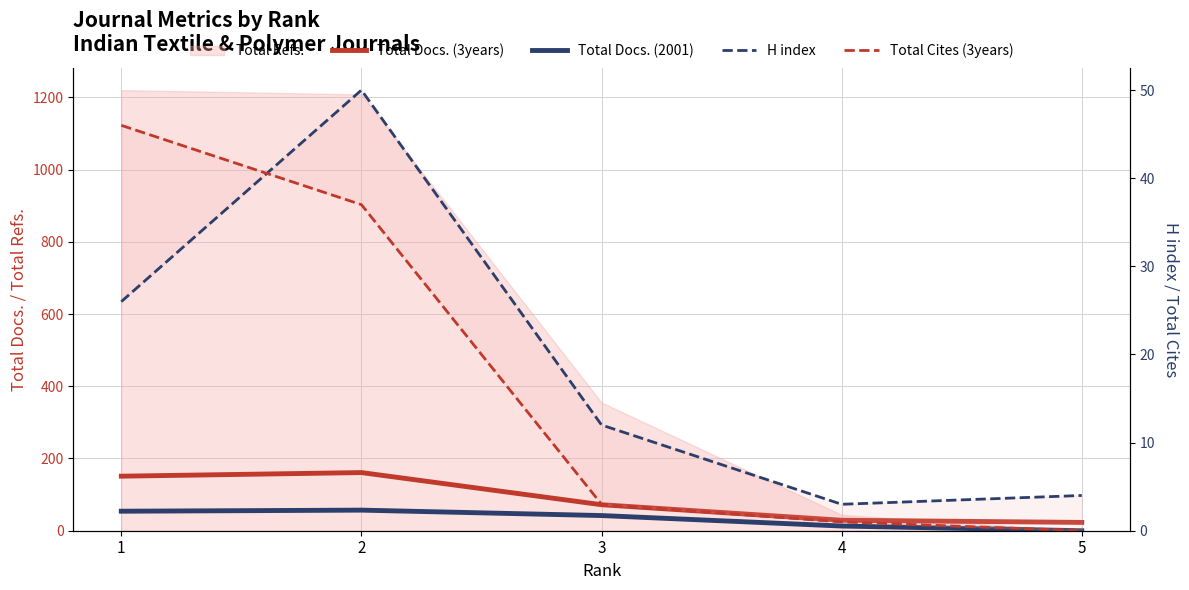

Which series ends up on top after the final intersection of H index and Total Cites (3years)?

H index